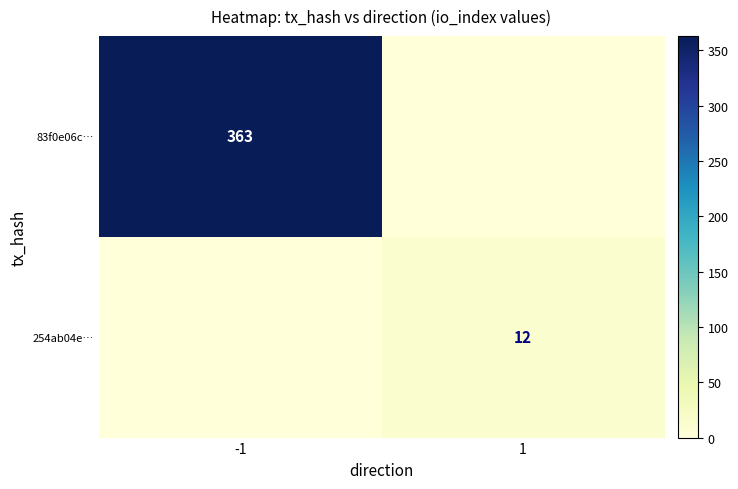

Which label corresponds to the largest value in the chart?

-1